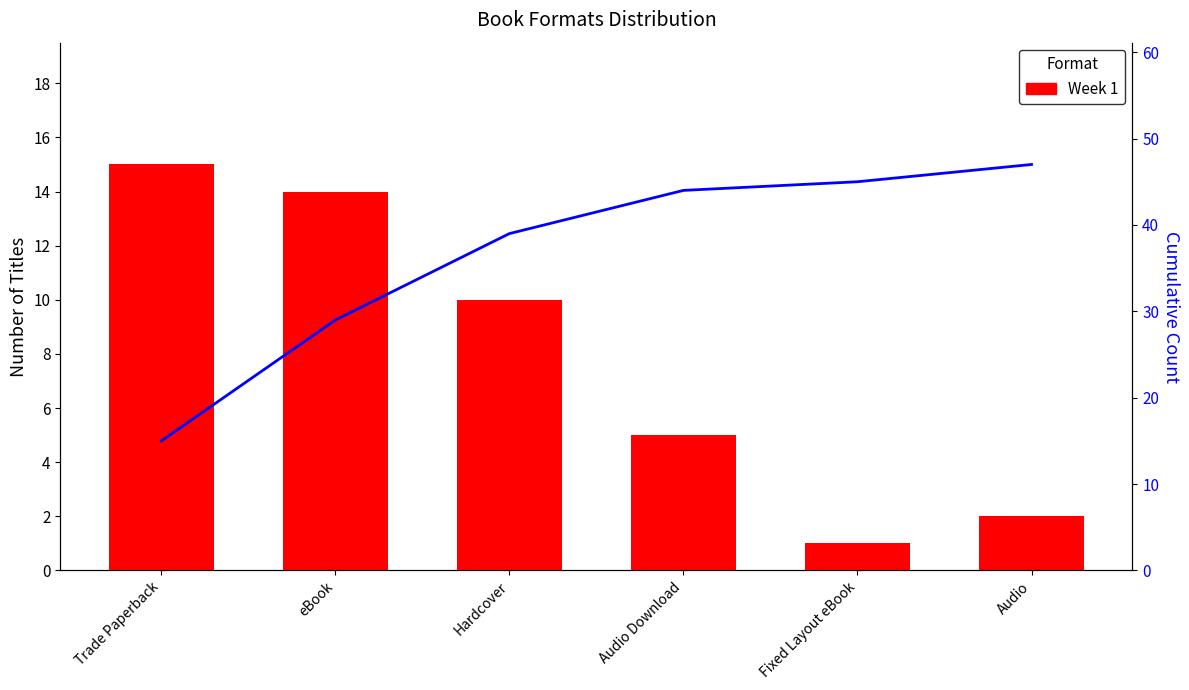

What is the difference between the maximum and minimum values in the Week 1 series?

14